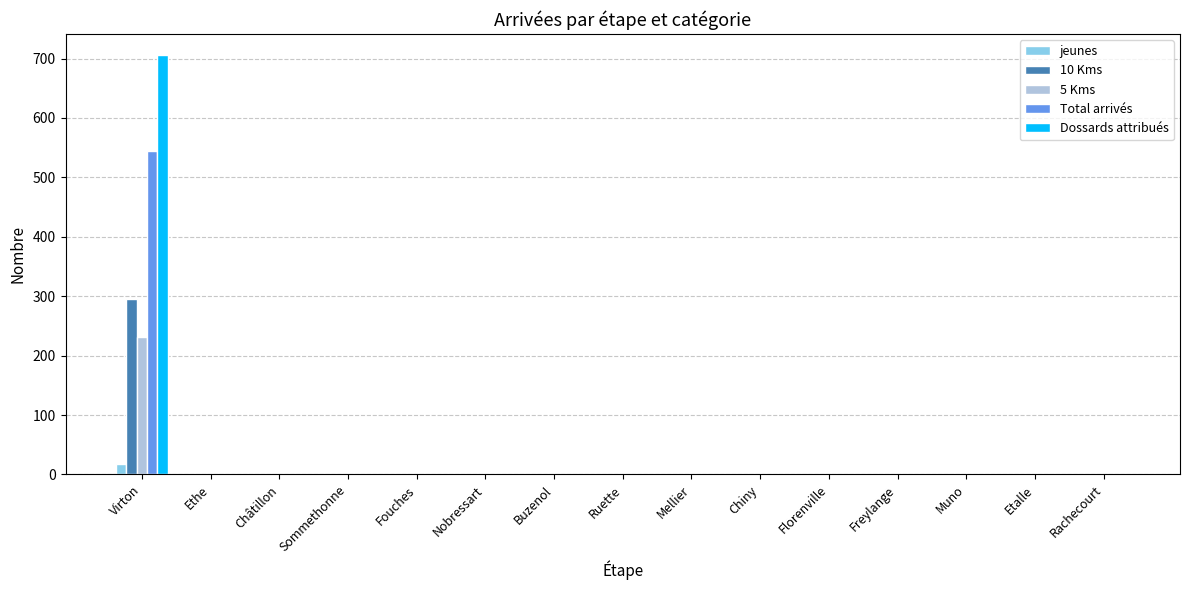

At which category does the chart reach its peak across all series?

Virton